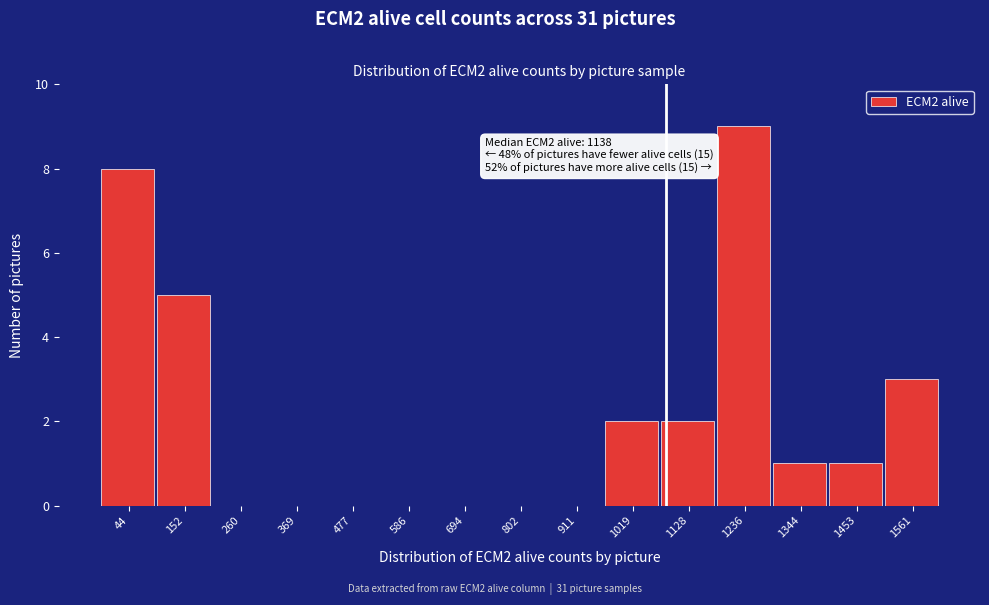

Reading left to right, transcribe all the data shown in this chart.

44=8	152=5	260=0	369=0	477=0	586=0	694=0	802=0	911=0	1019=2	1128=2	1236=9	1344=1	1453=1	1561=3